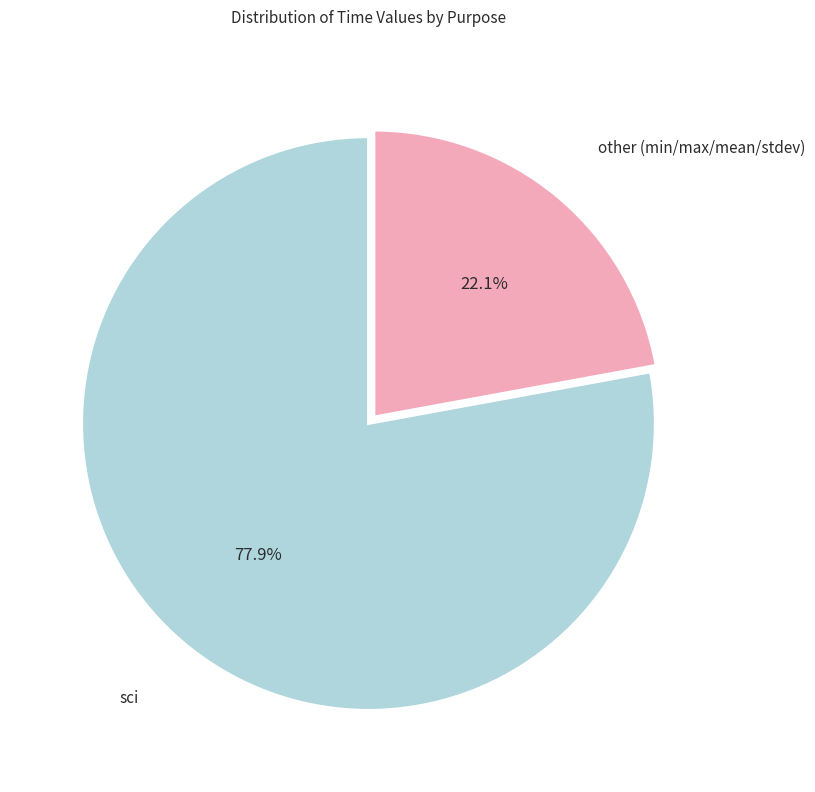

What is the smallest slice in the pie chart?

other (min/max/mean/stdev)